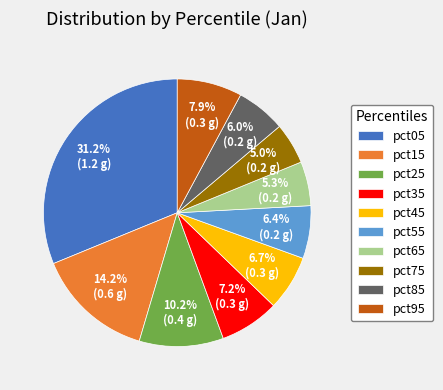

Combined, do pct75 and pct25 account for over 50%?

No